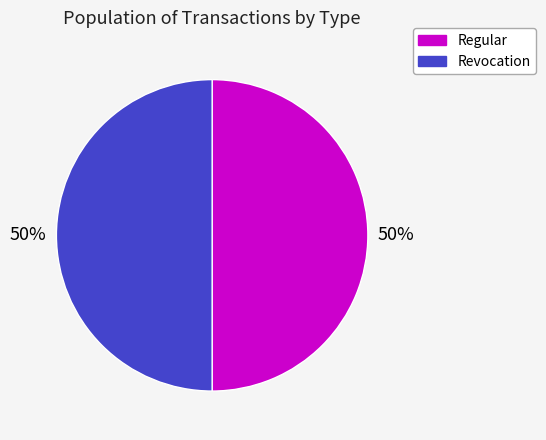

Combined, do Revocation and Regular account for over 50%?

Yes